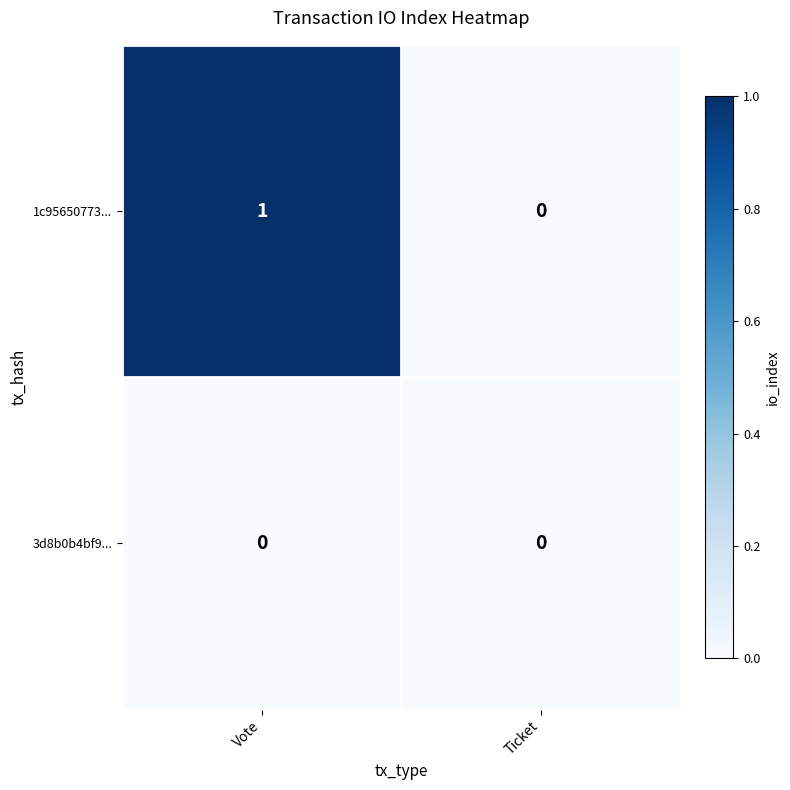

List the labels in order of 1c95650773... value, smallest first.

Ticket, Vote